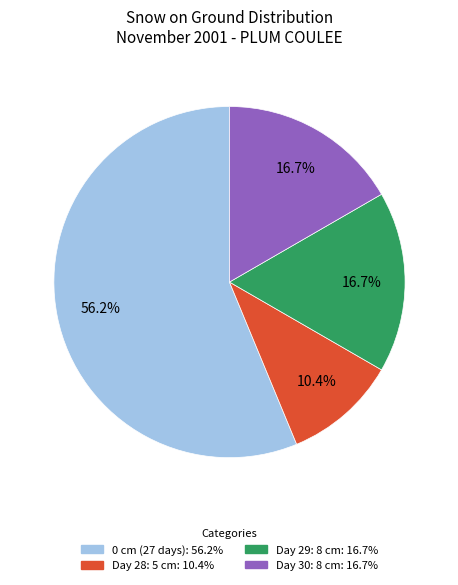

Is there a majority slice in this chart?

Yes